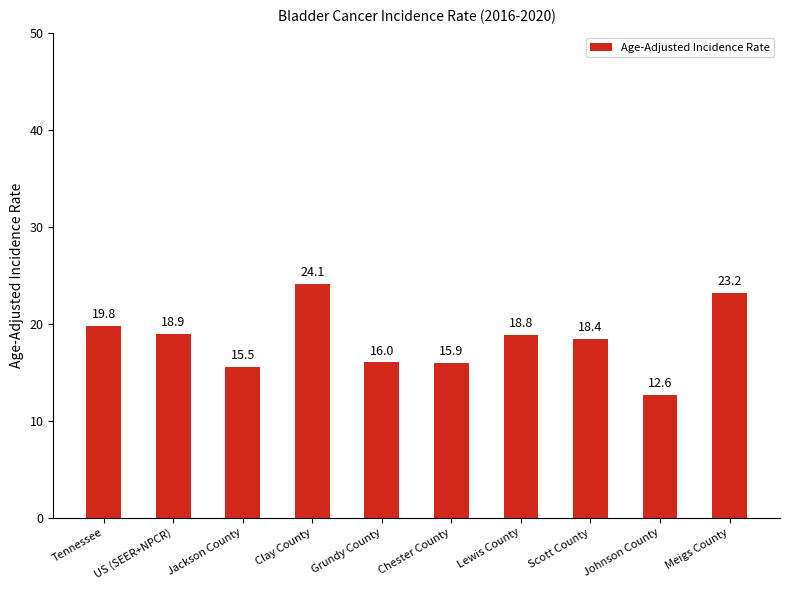

Which has a higher value, Scott County or Clay County?

Clay County